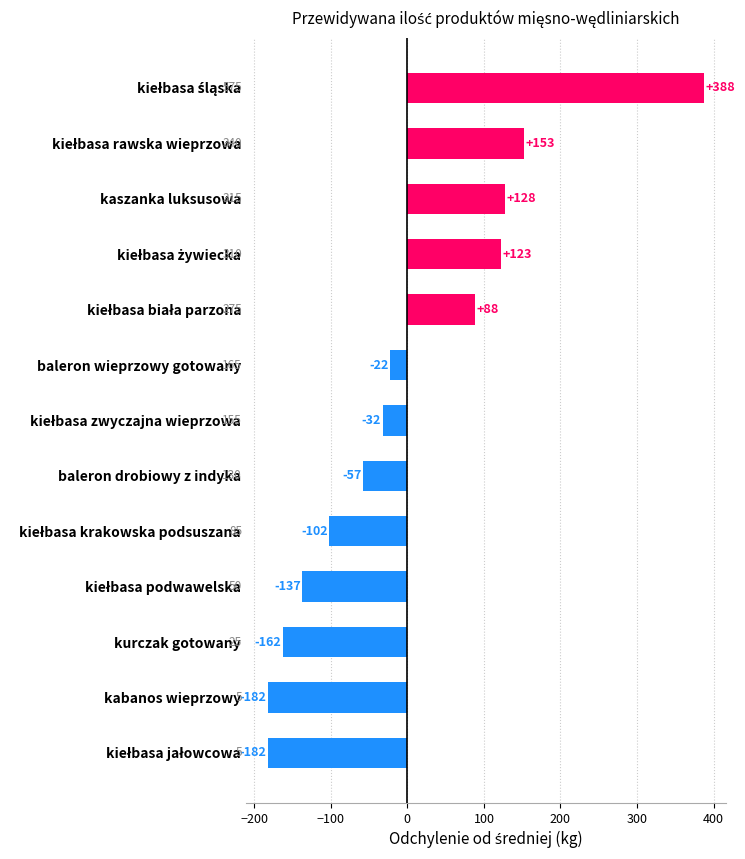

Are the bars horizontal?

Yes